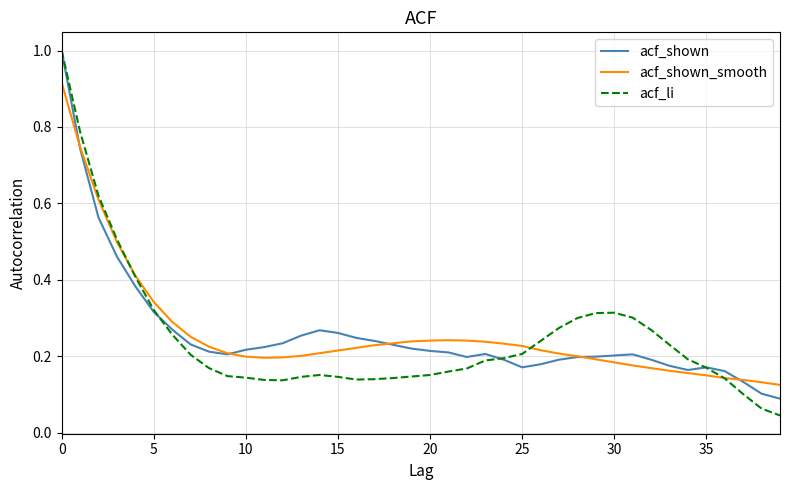

Which series has the widest spread of values?

acf_li